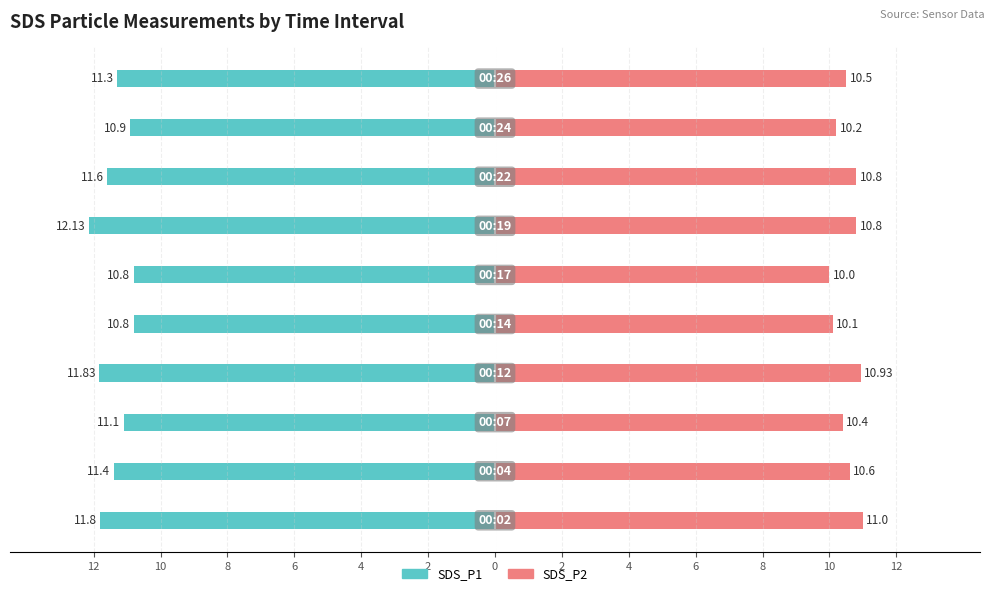

What is the difference between the second highest and second lowest values in the SDS_P2 series?

0.8